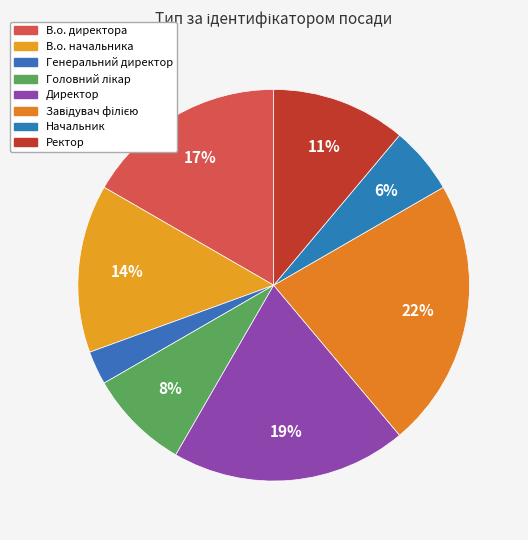

How many segments does this pie chart have?

8